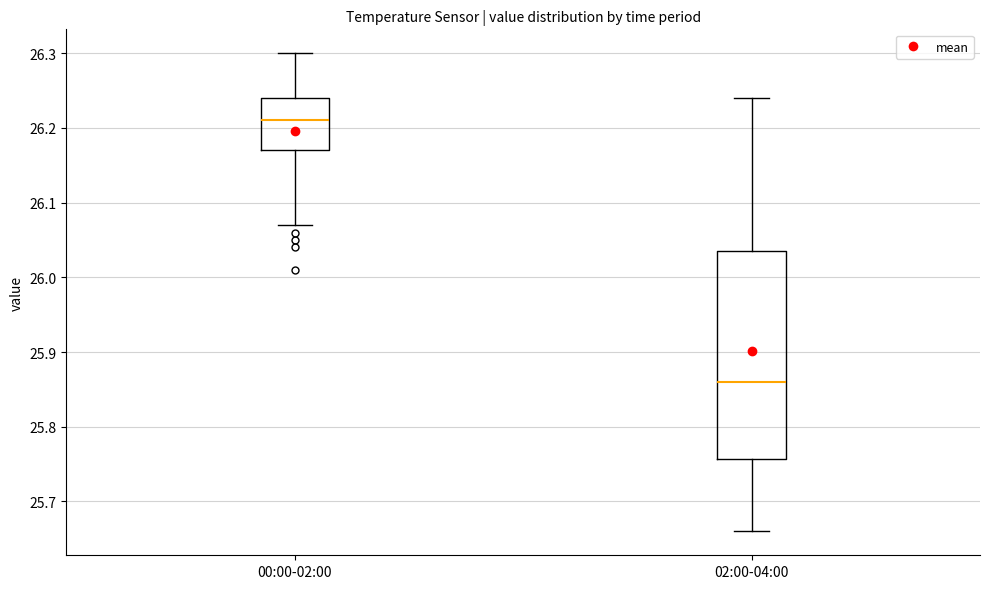

Reading left to right, read every box against the y-axis: the position of its median line, the range the box covers, and the ends of its whiskers. The values are not printed on the chart, so give them approximately, as read against the axis.

00:00-02:00: median 26.21, box 26.17 to 26.24, whiskers 26.07 to 26.30
02:00-04:00: median 25.86, box 25.76 to 26.04, whiskers 25.66 to 26.24